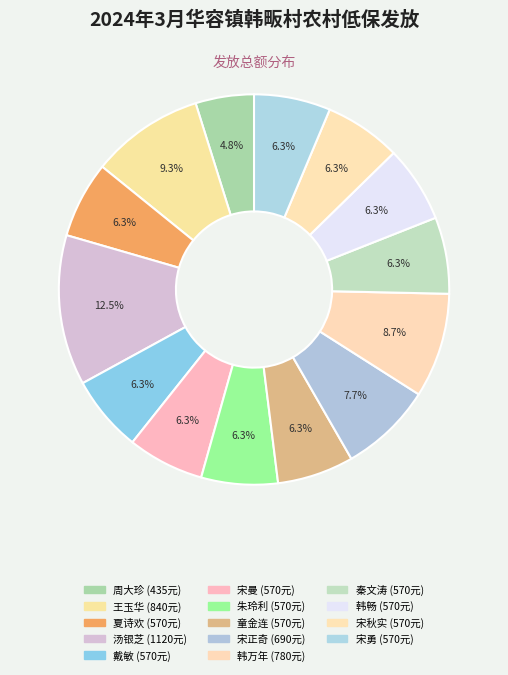

What is the smallest slice in the pie chart?

周大珍